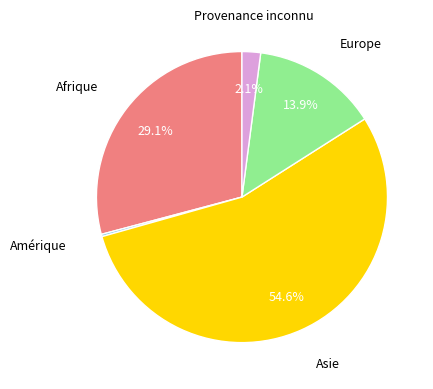

Is there any slice that represents more than half of the pie?

Yes